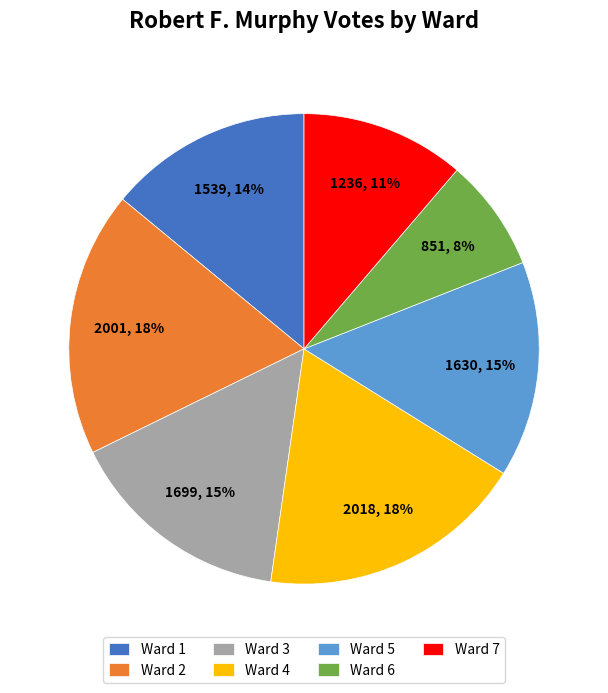

To the nearest percent, what is the difference between the Ward 2 and Ward 7 slice percentages?

7%